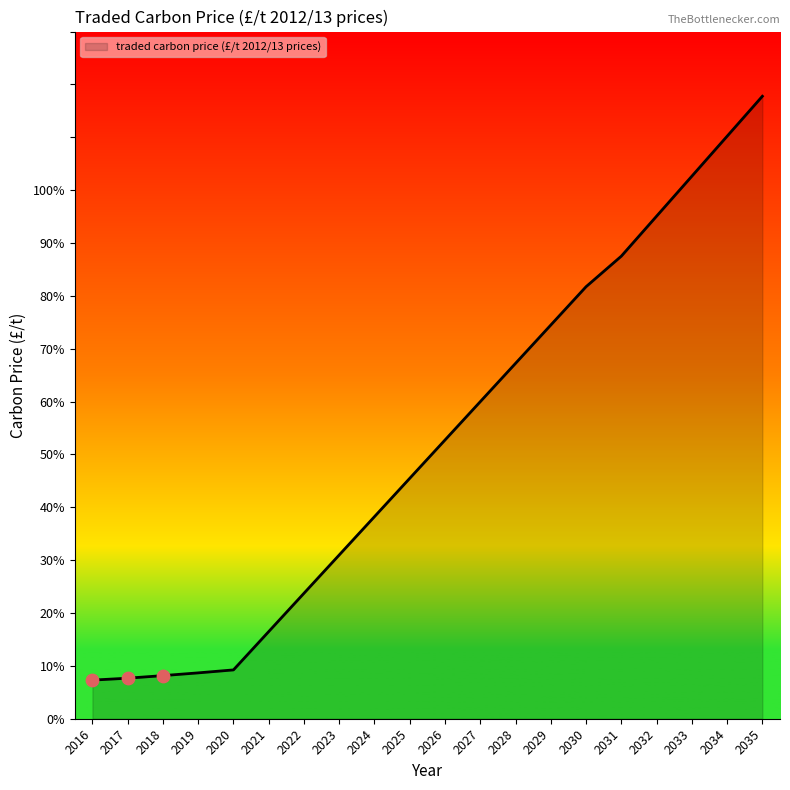

What is the ratio of the value at 2028 to the value at 2025?

1.5